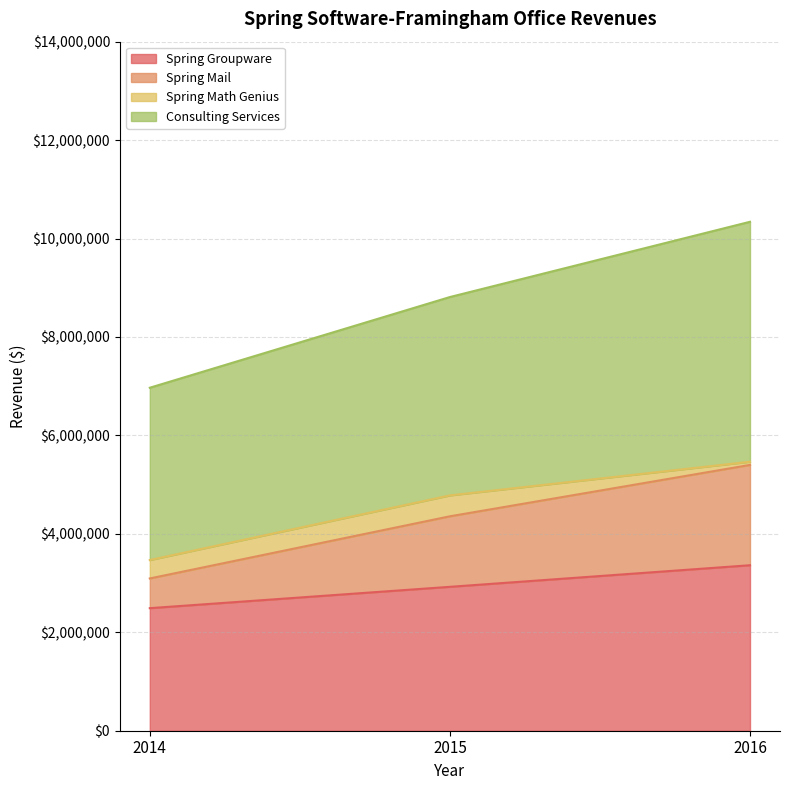

Which category has the highest value in the Spring Groupware series?

2016